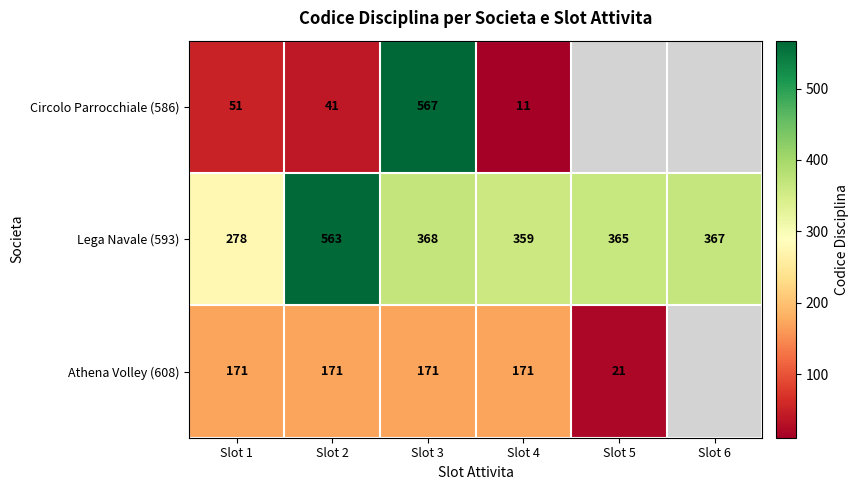

What is the difference between the Athena Volley (608) values at Slot 5 and Slot 3?

150